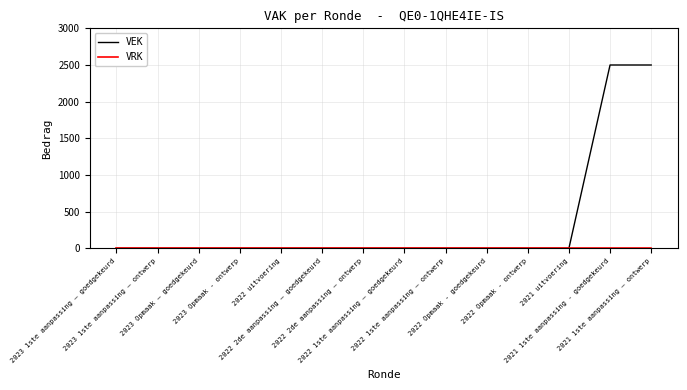

Which series has the largest range (max minus min)?

VEK